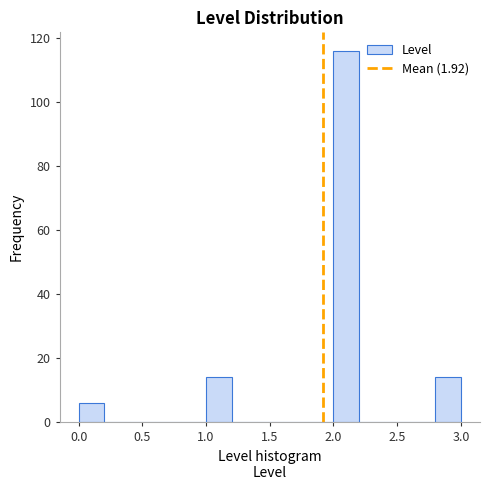

Reading left to right, transcribe this chart: for each bar, give the range it covers on the x-axis and its height. The values are not printed on the chart, so give them approximately, as read against the axis.

0.0 to 0.2: 6
0.2 to 0.4: 0
0.4 to 0.6: 0
0.6 to 0.8: 0
0.8 to 1.0: 0
1.0 to 1.2: 14
1.2 to 1.4: 0
1.4 to 1.6: 0
1.6 to 1.8: 0
1.8 to 2.0: 0
2.0 to 2.2: 116
2.2 to 2.4: 0
2.4 to 2.6: 0
2.6 to 2.8: 0
2.8 to 3.0: 14